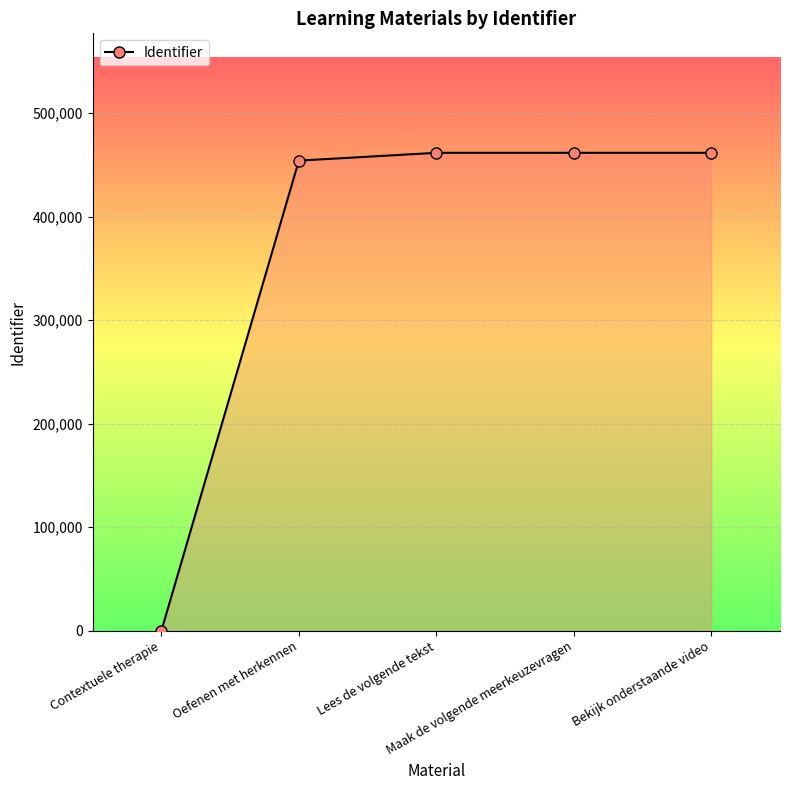

What is the difference between the maximum and minimum values?

461513